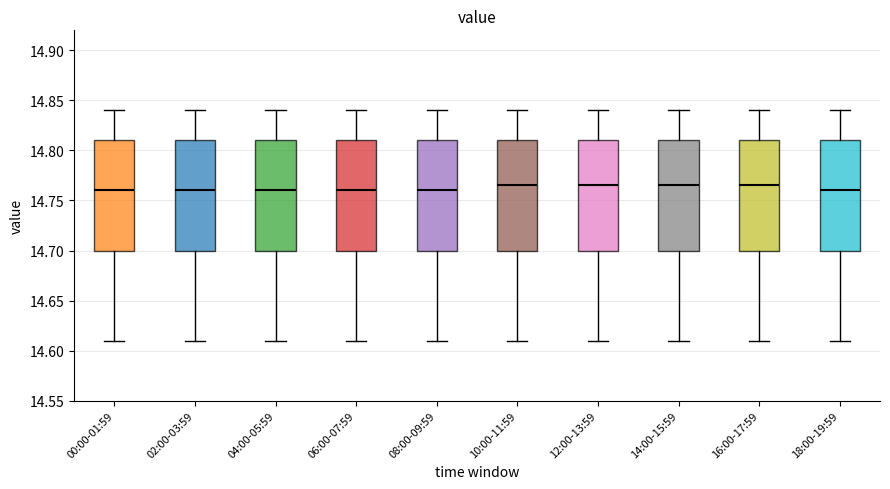

Where does the lower whisker of the box for 06:00-07:59 end on the y-axis? The values are not printed on the chart, so give them approximately, as read against the axis.

14.610